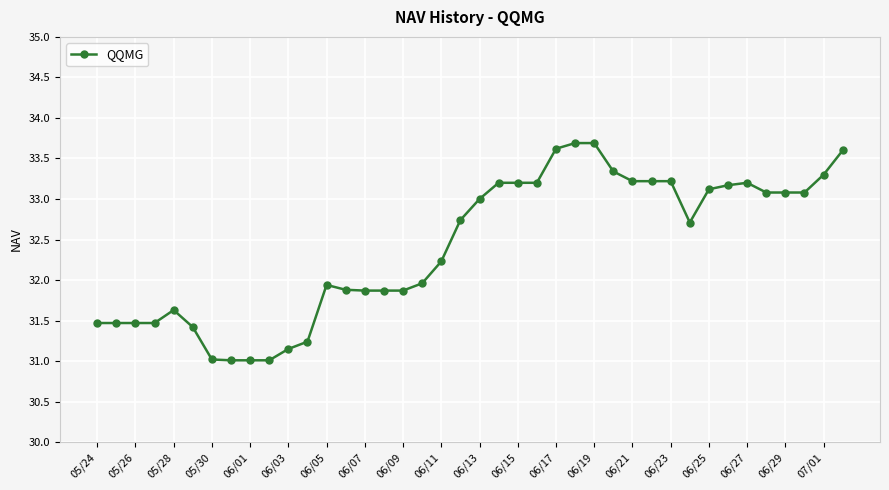

What is the maximum value shown in the chart?

33.7